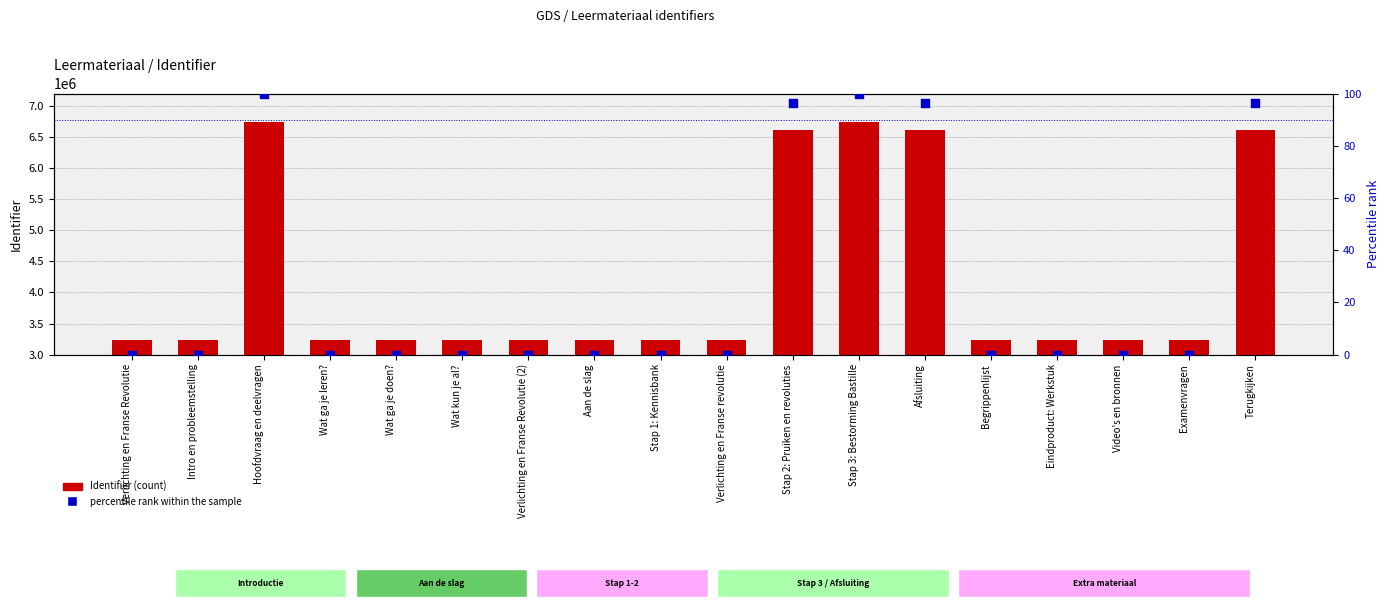

At which category is the sum across all series the highest?

Stap 3: Bestorming Bastille